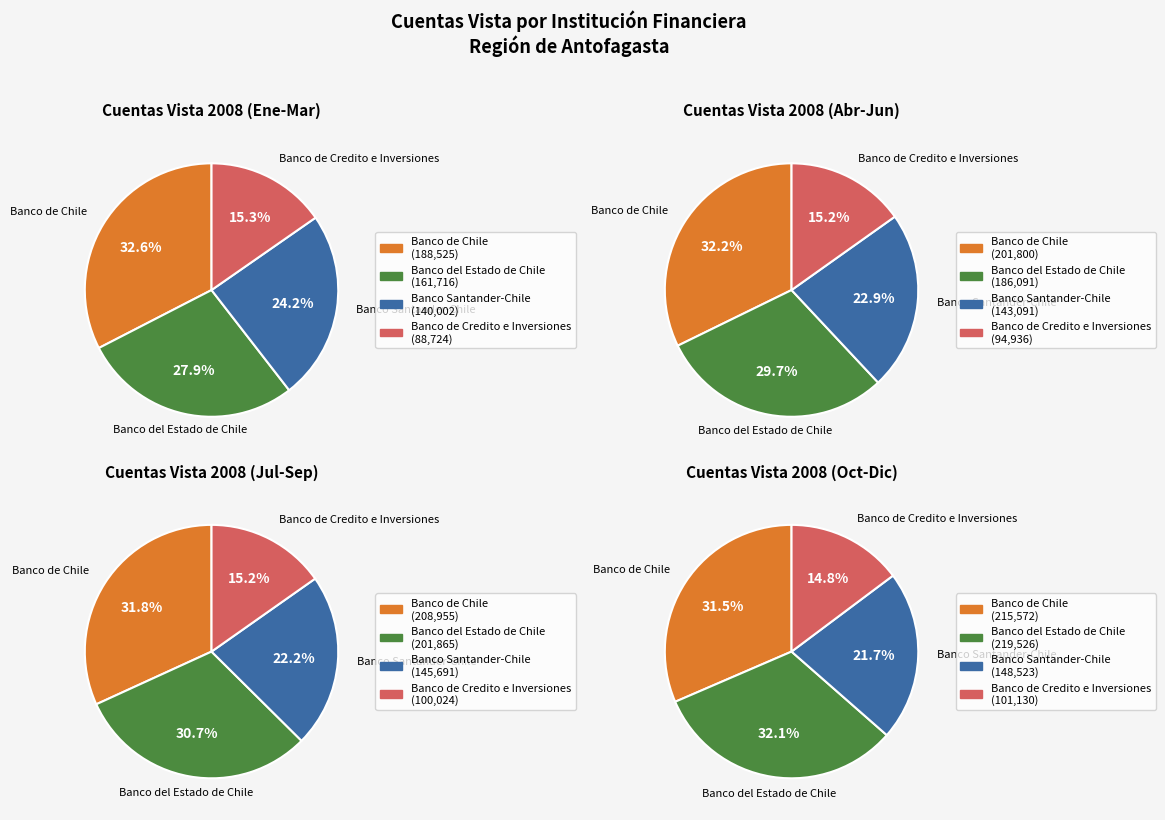

Does any single category account for the majority?

No